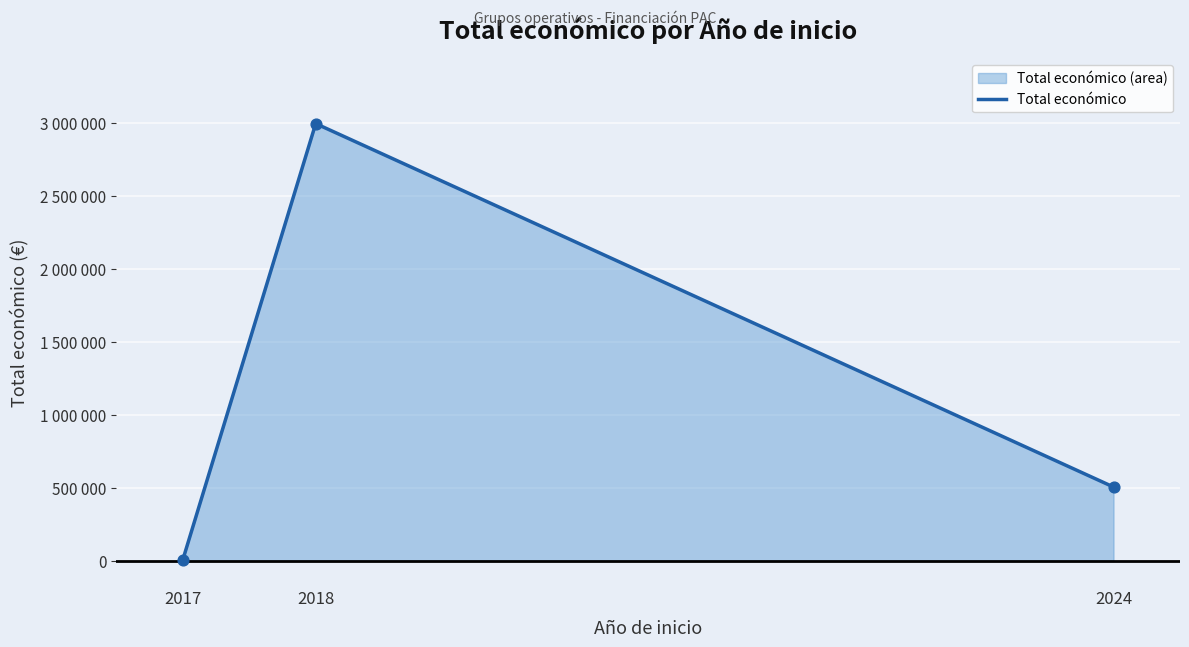

What is the ratio of the value at 2024 to the value at 2017?

88.0